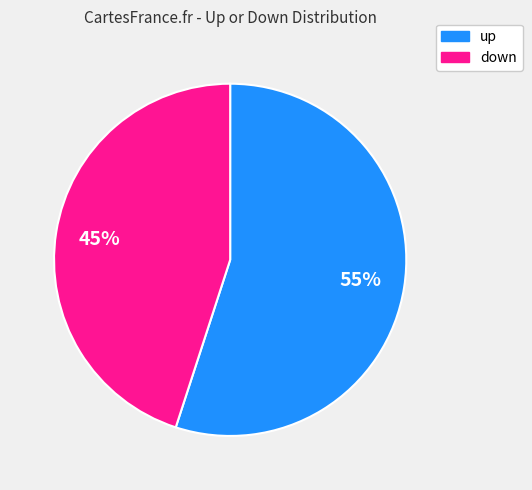

To the nearest percent, what is the combined percentage of down and up?

100%